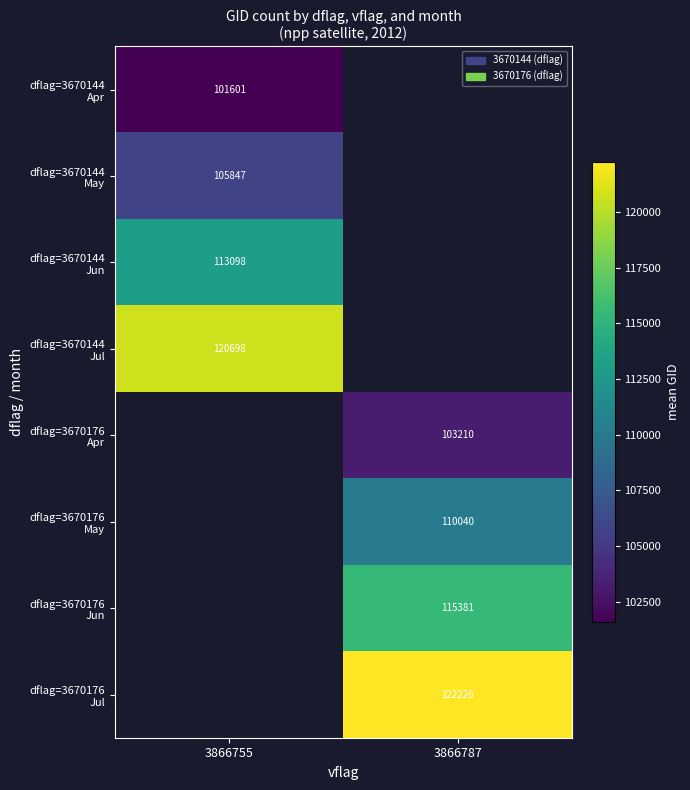

How many values in dflag=3670144 Jul are above zero?

1